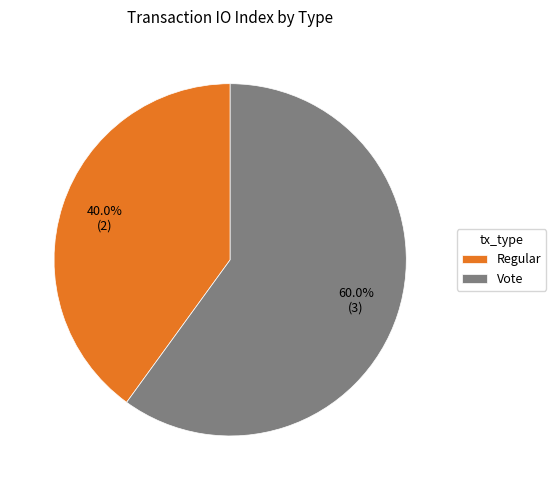

What is the smallest slice in the pie chart?

Regular